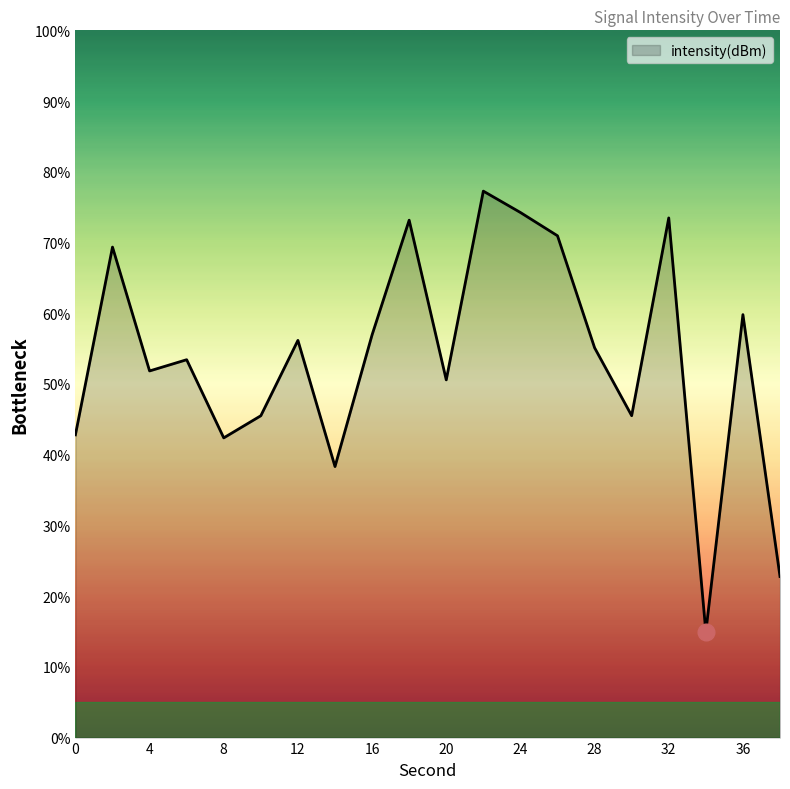

What is the smallest value displayed?

14.9